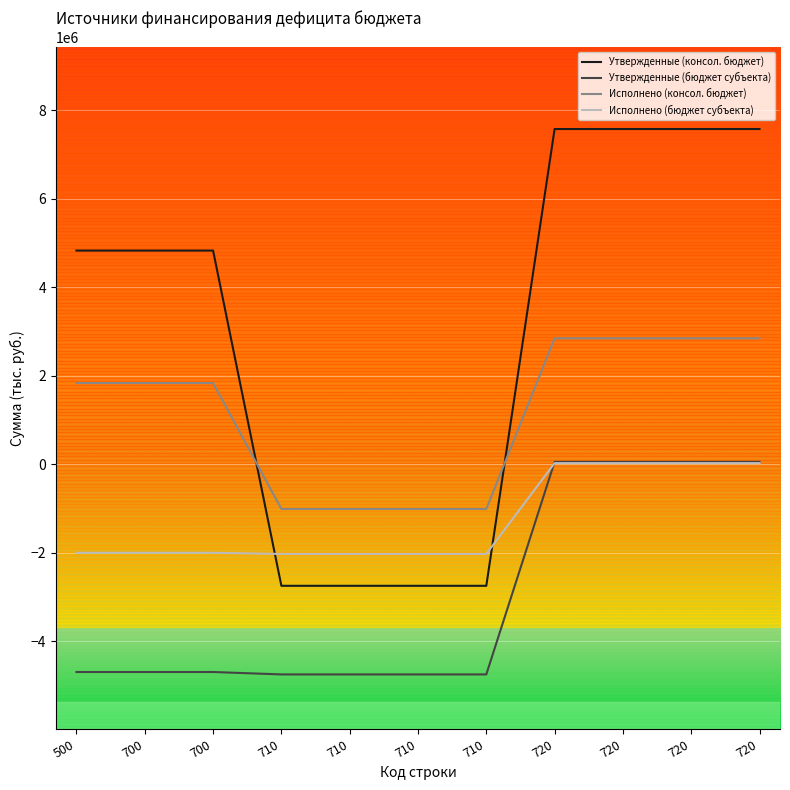

What are all the series names shown in the legend?

Утвержденные (консол. бюджет), Утвержденные (бюджет субъекта), Исполнено (консол. бюджет), Исполнено (бюджет субъекта)